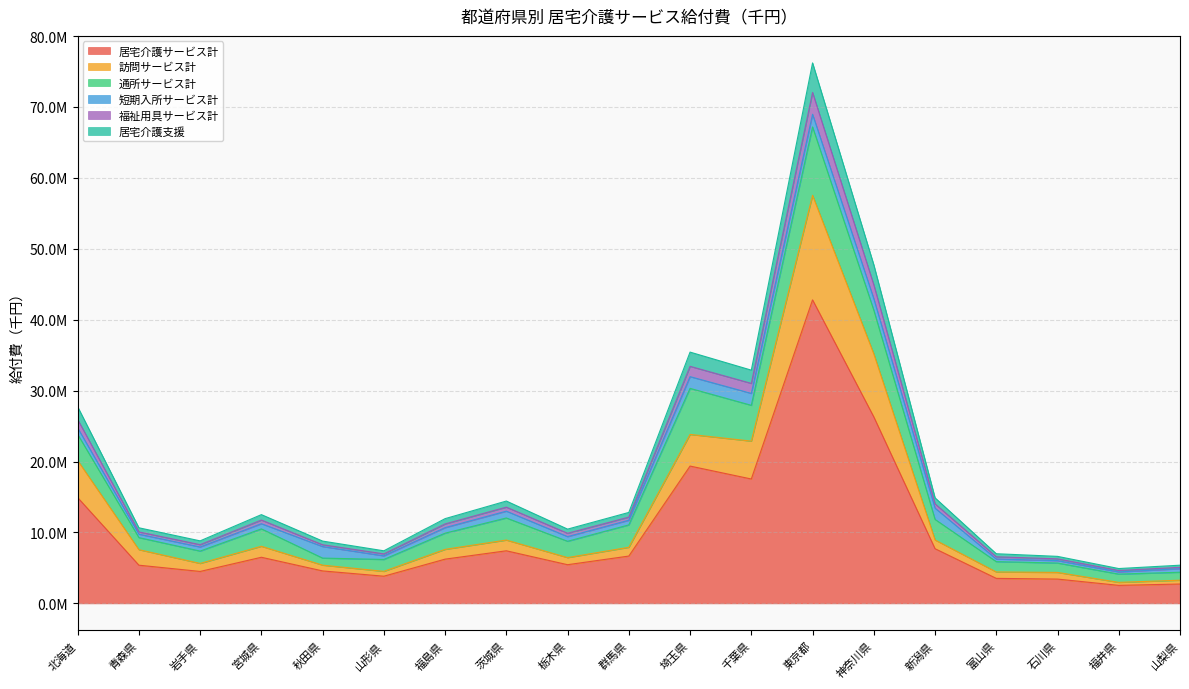

What are all the series names shown in the legend?

居宅介護サービス計, 訪問サービス計, 通所サービス計, 短期入所サービス計, 福祉用具サービス計, 居宅介護支援